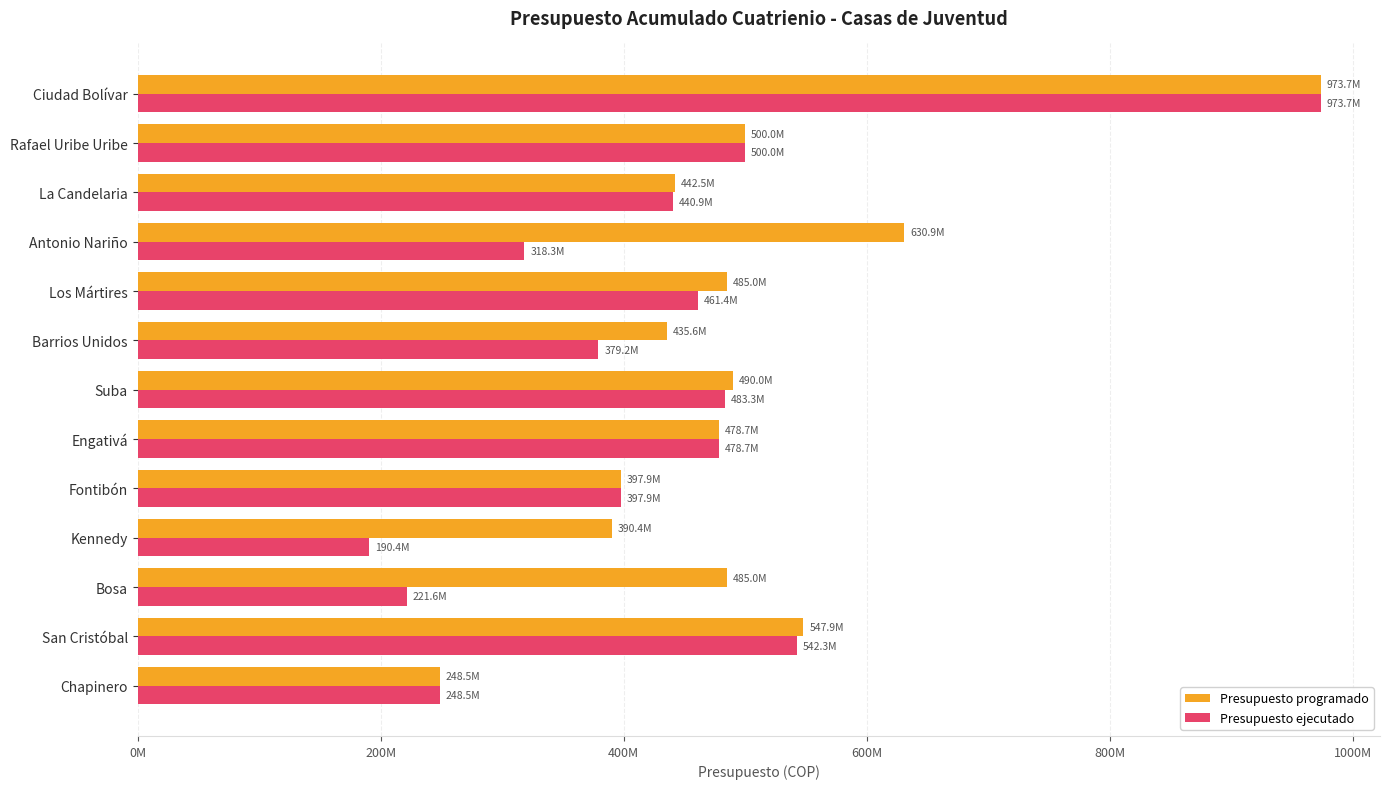

What is the difference between the second highest and minimum values in the Presupuesto ejecutado series?

351902311